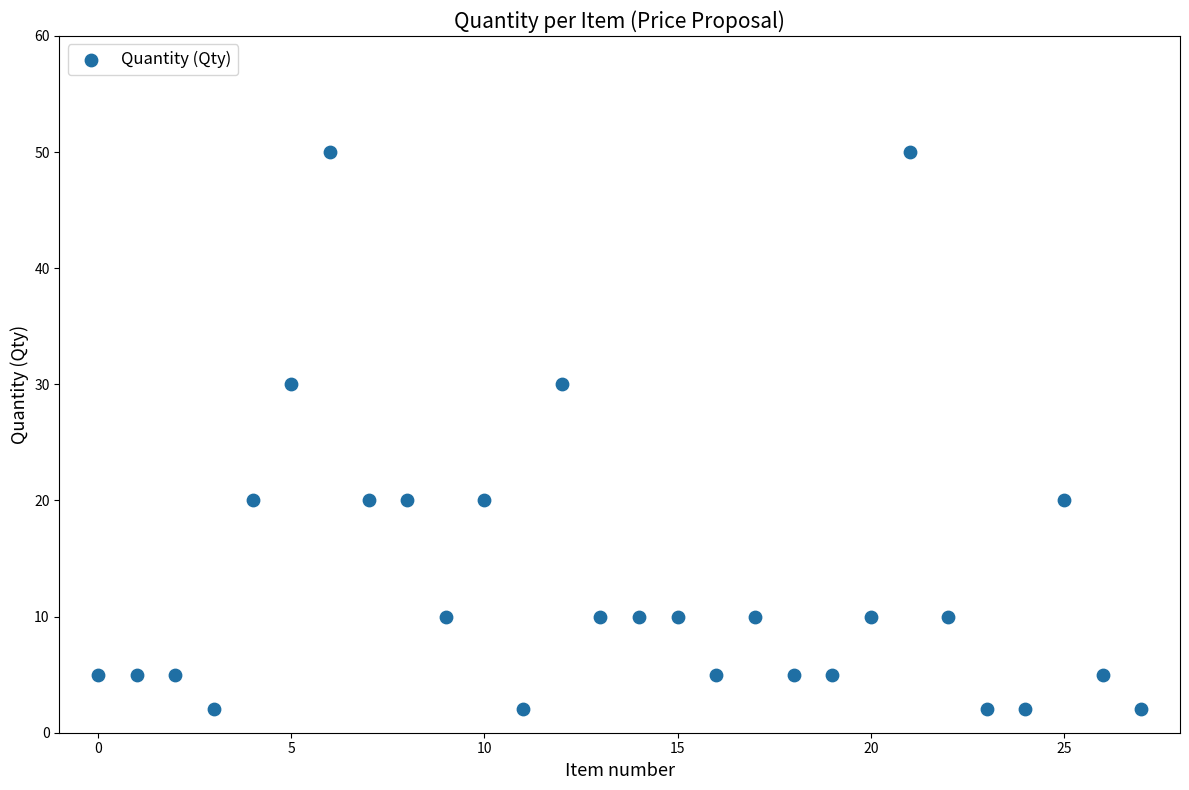

What is the range of Y values (max minus min)?

48